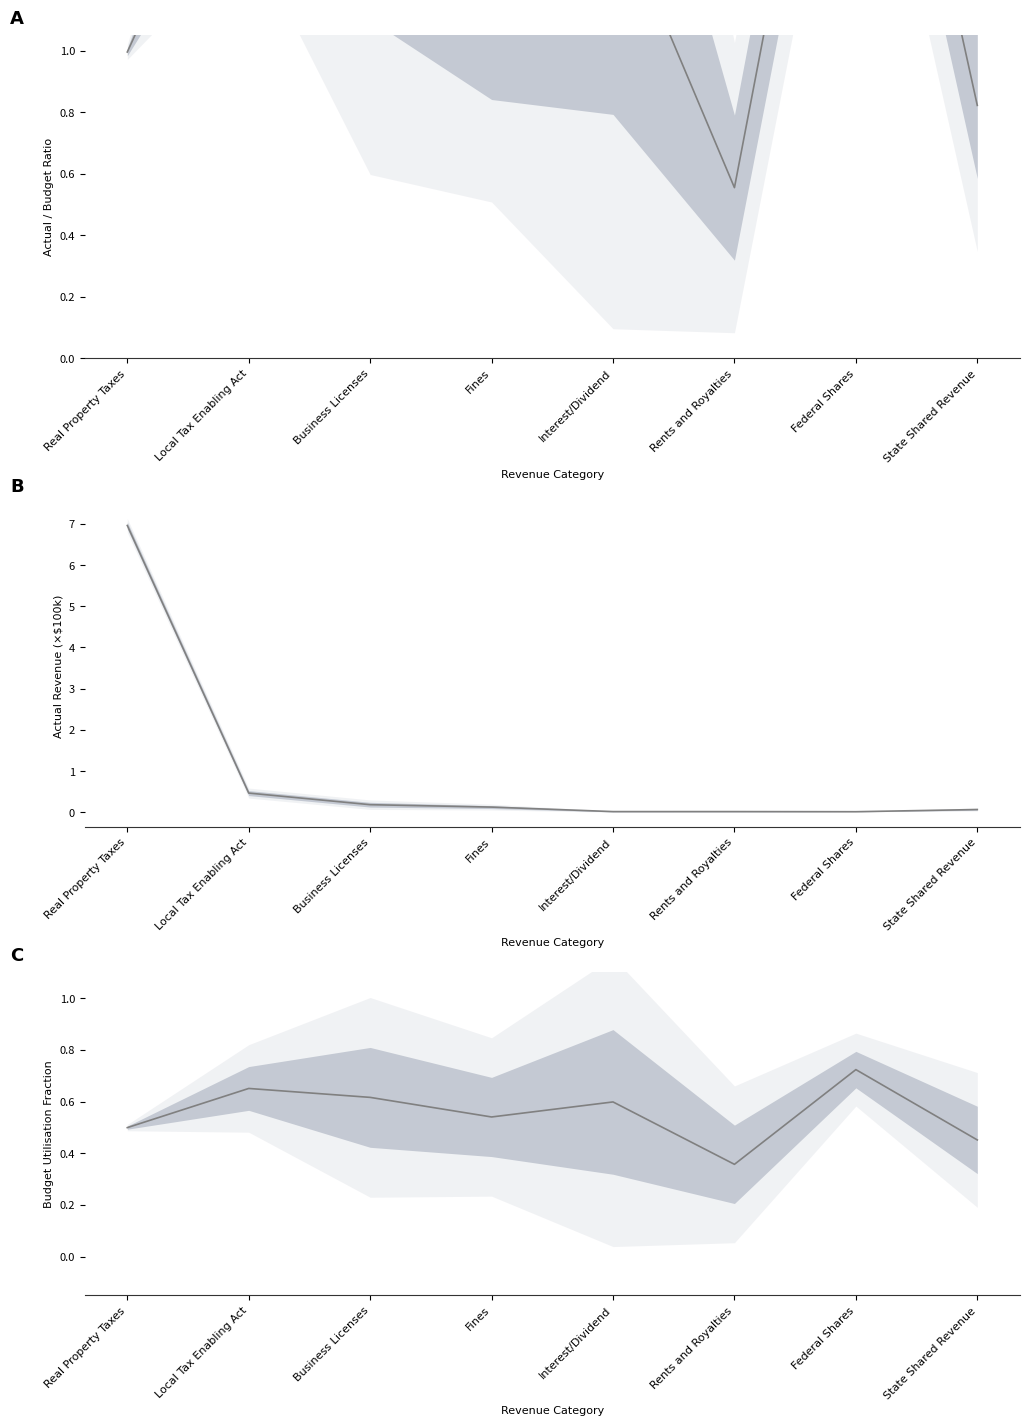

How many values are between 0 and 1?

8